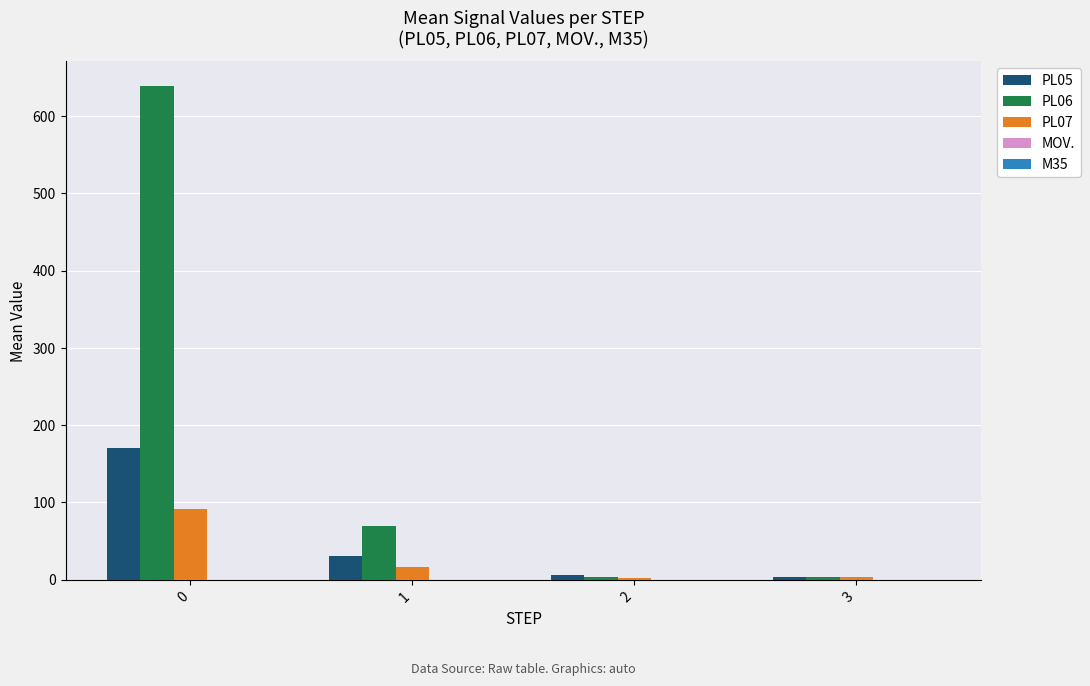

The value of PL05 at 1 is 30.4. True or false?

True